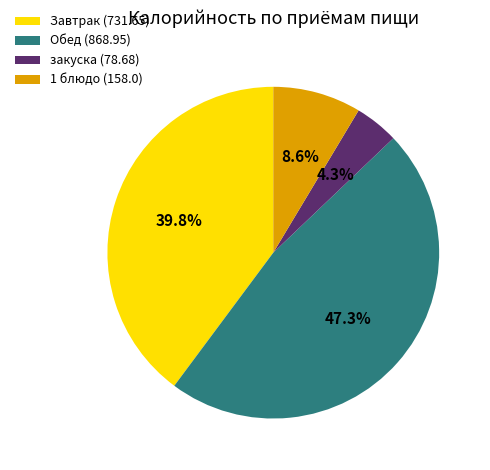

What is the largest slice in the pie chart?

Обед